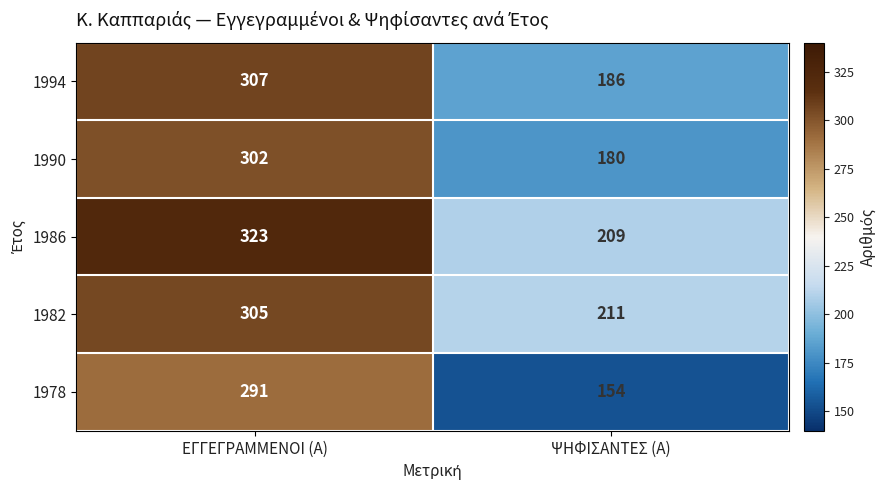

Reading left to right, what are all the values shown in this chart?

1994: ΕΓΓΕΓΡΑΜΜΕΝΟΙ (Α)=307	ΨΗΦΙΣΑΝΤΕΣ (Α)=186
1990: ΕΓΓΕΓΡΑΜΜΕΝΟΙ (Α)=302	ΨΗΦΙΣΑΝΤΕΣ (Α)=180
1986: ΕΓΓΕΓΡΑΜΜΕΝΟΙ (Α)=323	ΨΗΦΙΣΑΝΤΕΣ (Α)=209
1982: ΕΓΓΕΓΡΑΜΜΕΝΟΙ (Α)=305	ΨΗΦΙΣΑΝΤΕΣ (Α)=211
1978: ΕΓΓΕΓΡΑΜΜΕΝΟΙ (Α)=291	ΨΗΦΙΣΑΝΤΕΣ (Α)=154